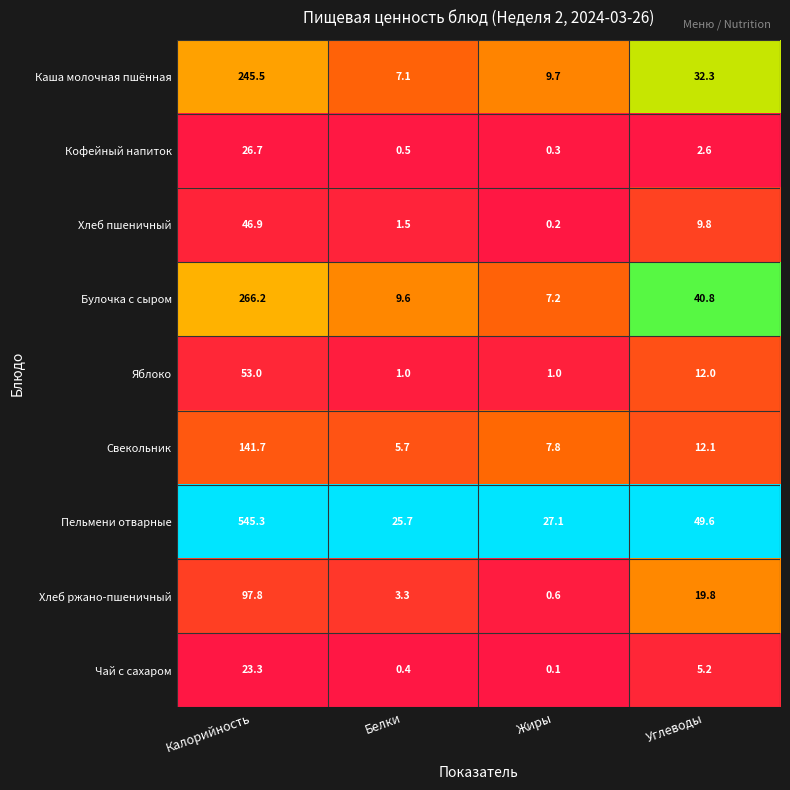

What is the total value across all series at Углеводы?

184.2